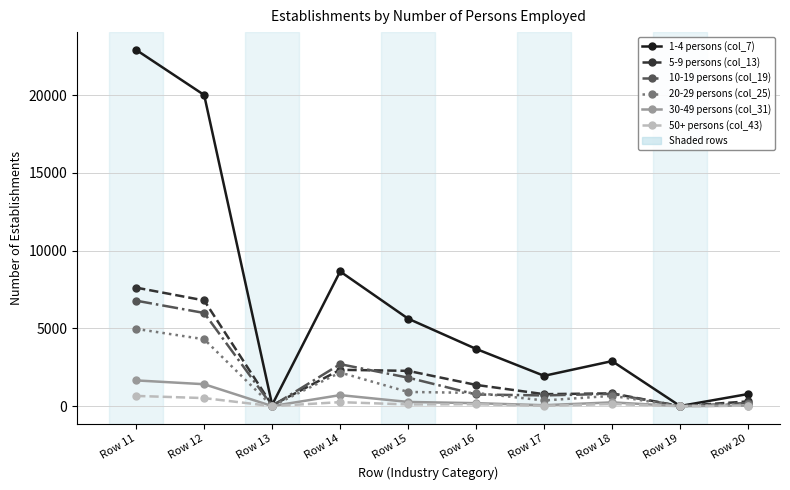

In 5-9 persons (col_13), how many points are lower than both neighbors (excluding endpoints)?

3